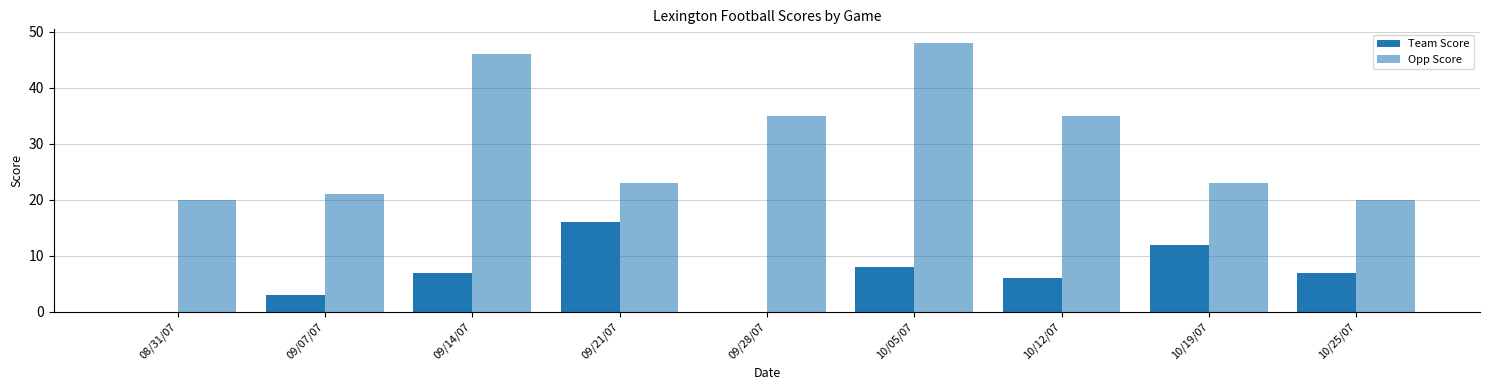

How many groups of bars are there?

9